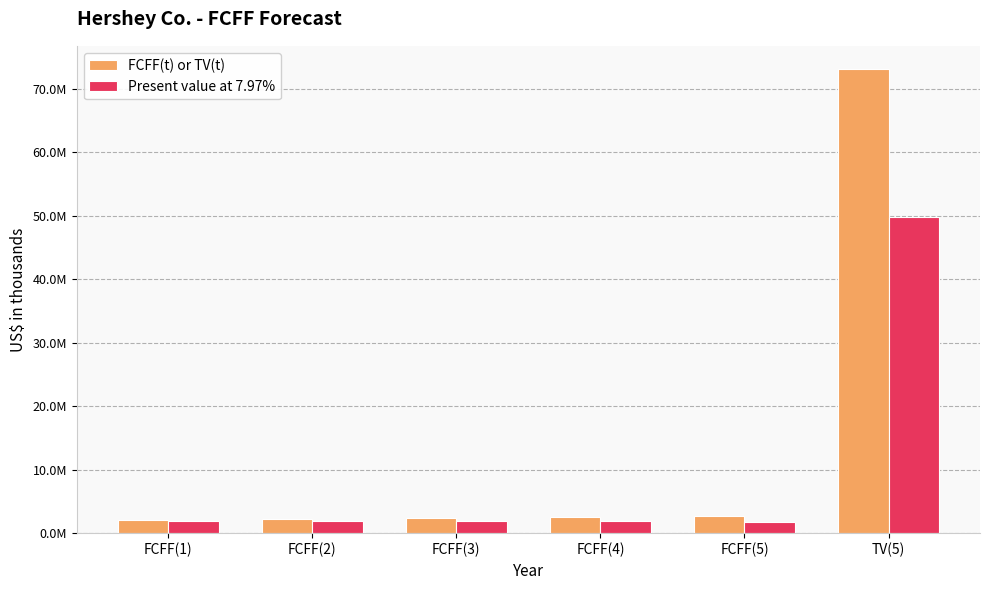

Rank the categories by Present value at 7.97% value from lowest to highest.

FCFF(5), FCFF(4), FCFF(3), FCFF(1), FCFF(2), TV(5)